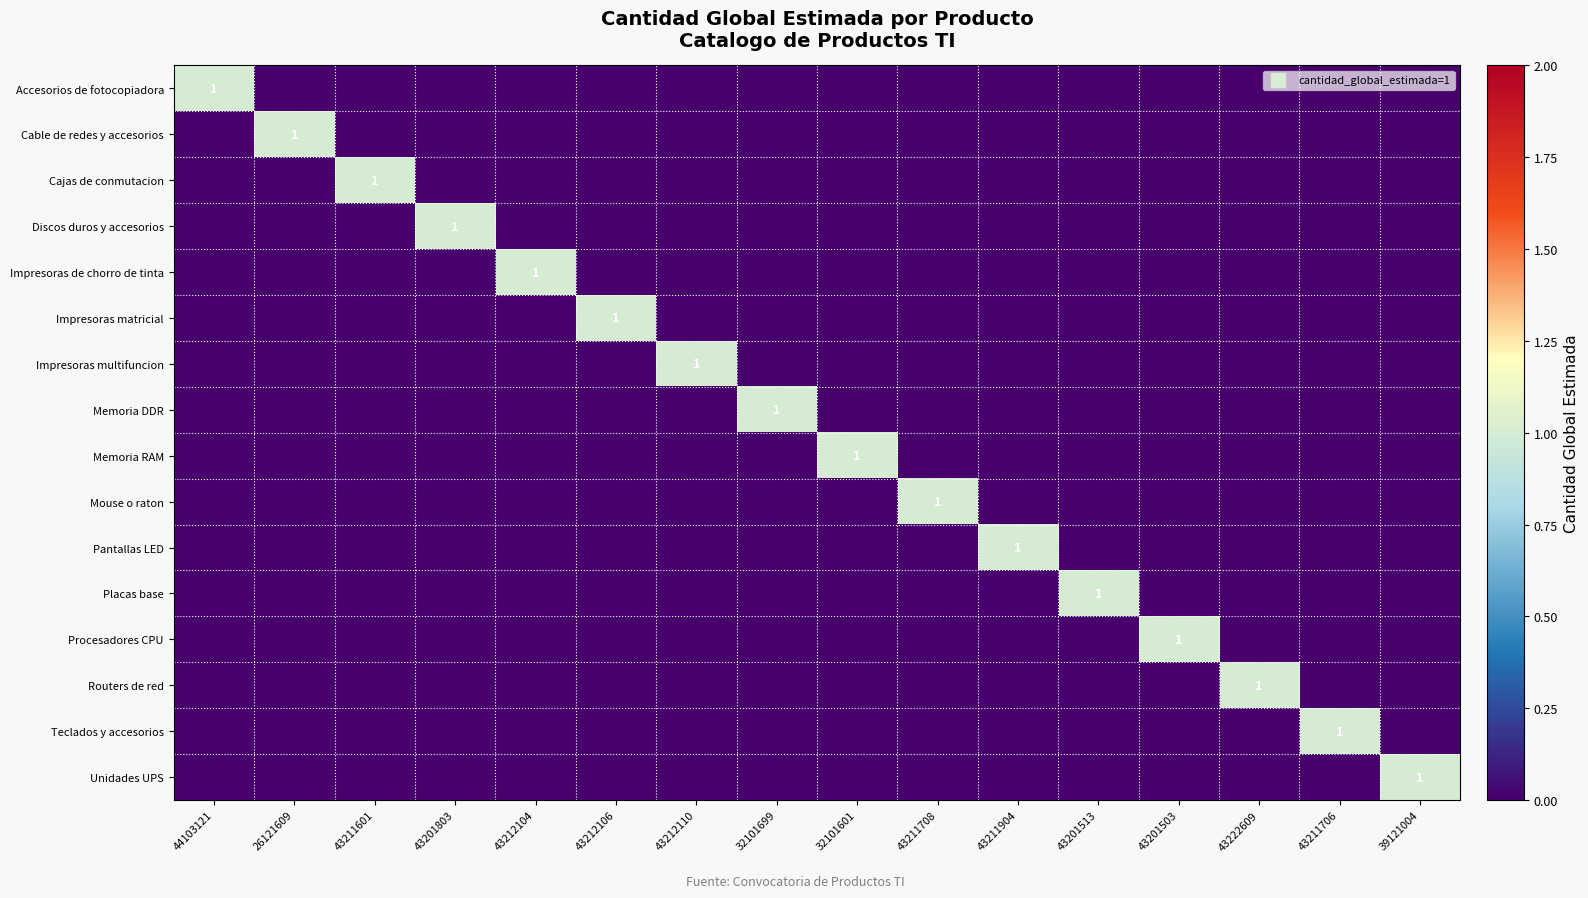

The Routers de red series shows 1 at 43222609. True or false?

False